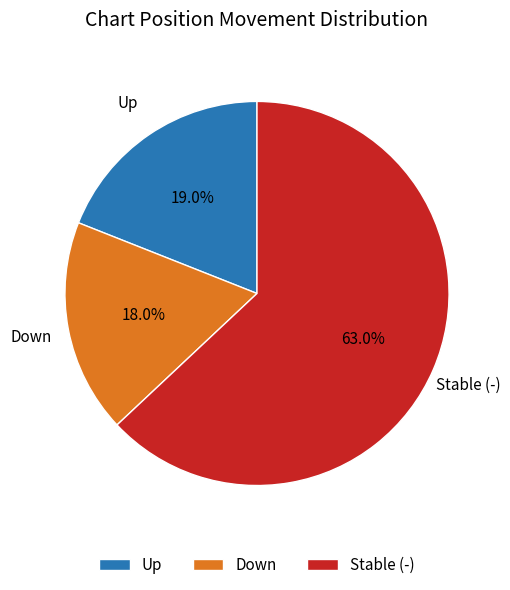

How many segments does this pie chart have?

3